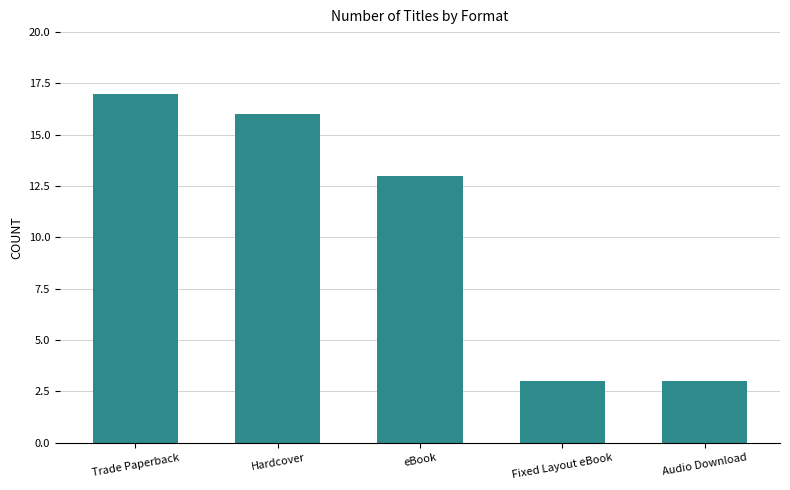

Reading right to left, what are all the values shown in this chart?

Audio Download=3	Fixed Layout eBook=3	eBook=13	Hardcover=16	Trade Paperback=17